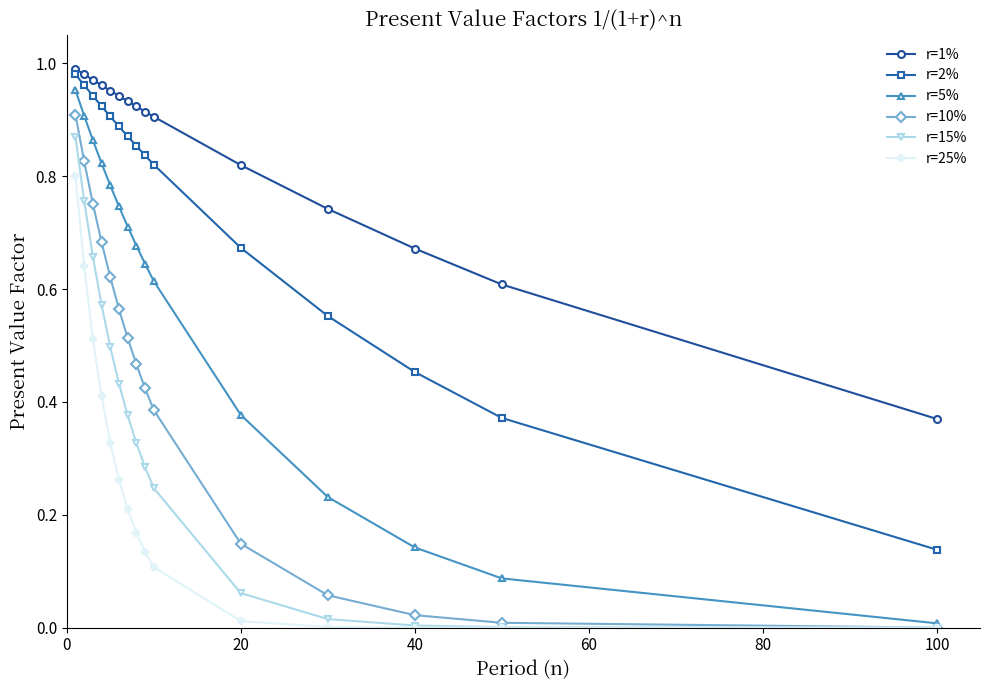

Which series has the largest range (max minus min)?

r=5%